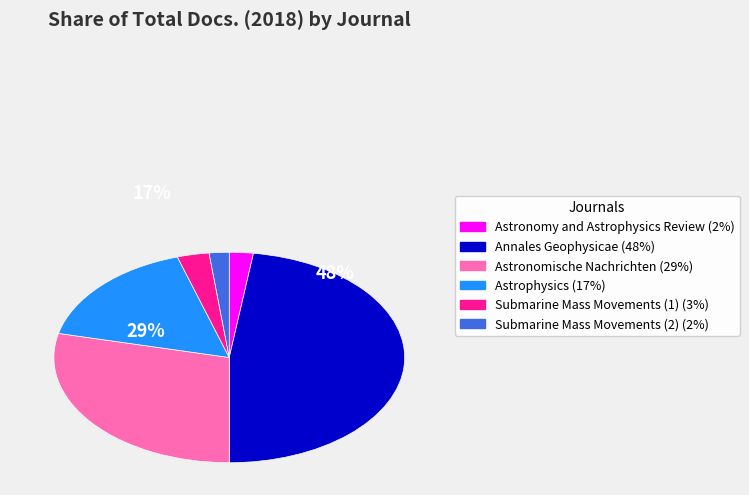

To the nearest percent, what portion does Astronomische Nachrichten represent?

29%